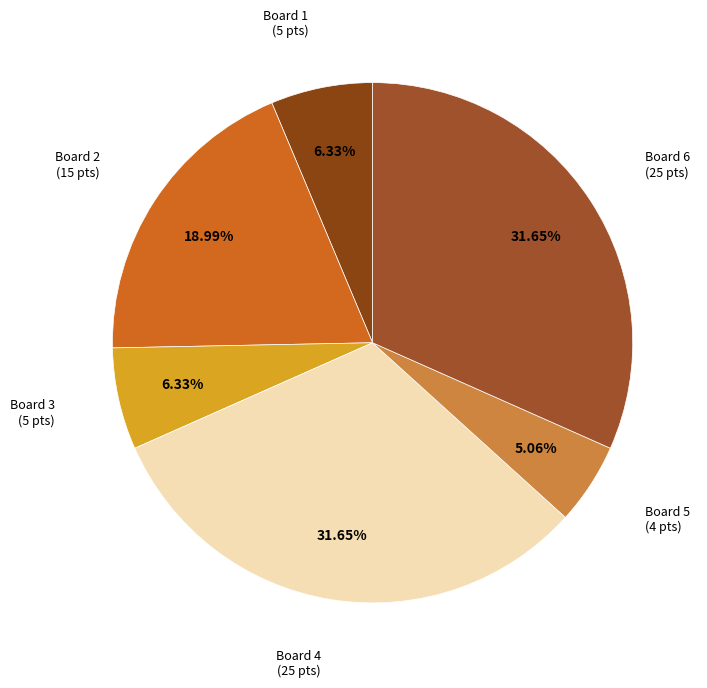

To the nearest percent, what is the combined percentage of Board 3 and Board 6?

38%